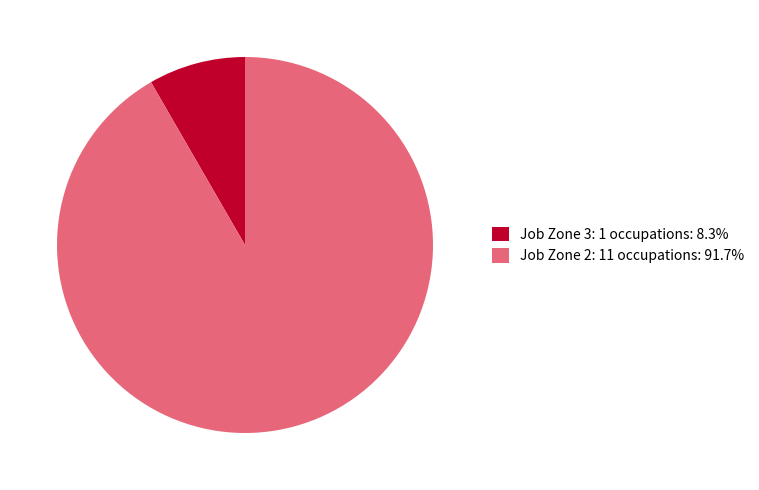

Is the sum of Job Zone 3: 1 occupations: 8.3% and Job Zone 2: 11 occupations: 91.7% greater than half?

Yes